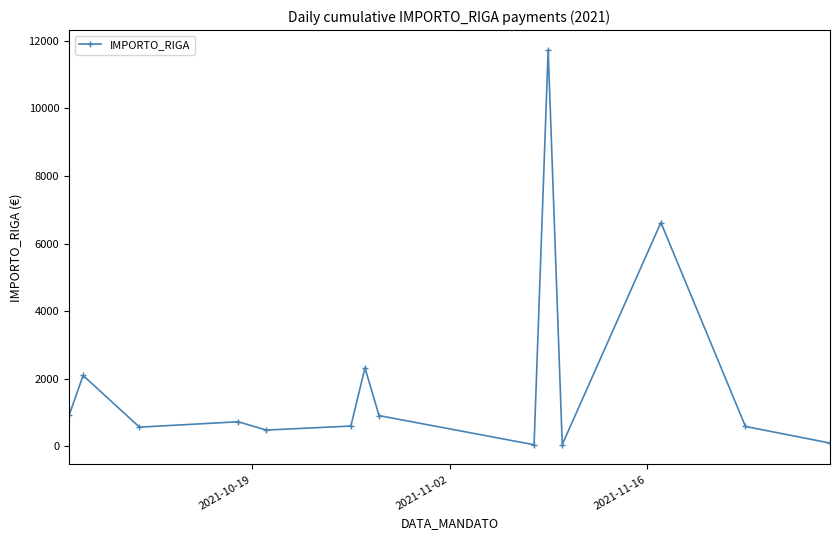

What is the value of the 1st point from the left?

911.4